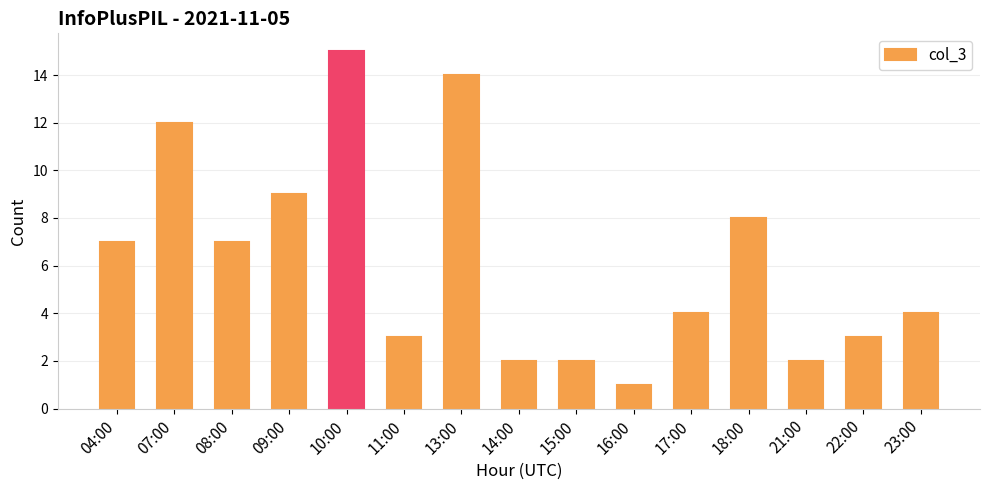

Which label corresponds to the largest value in the chart?

10:00